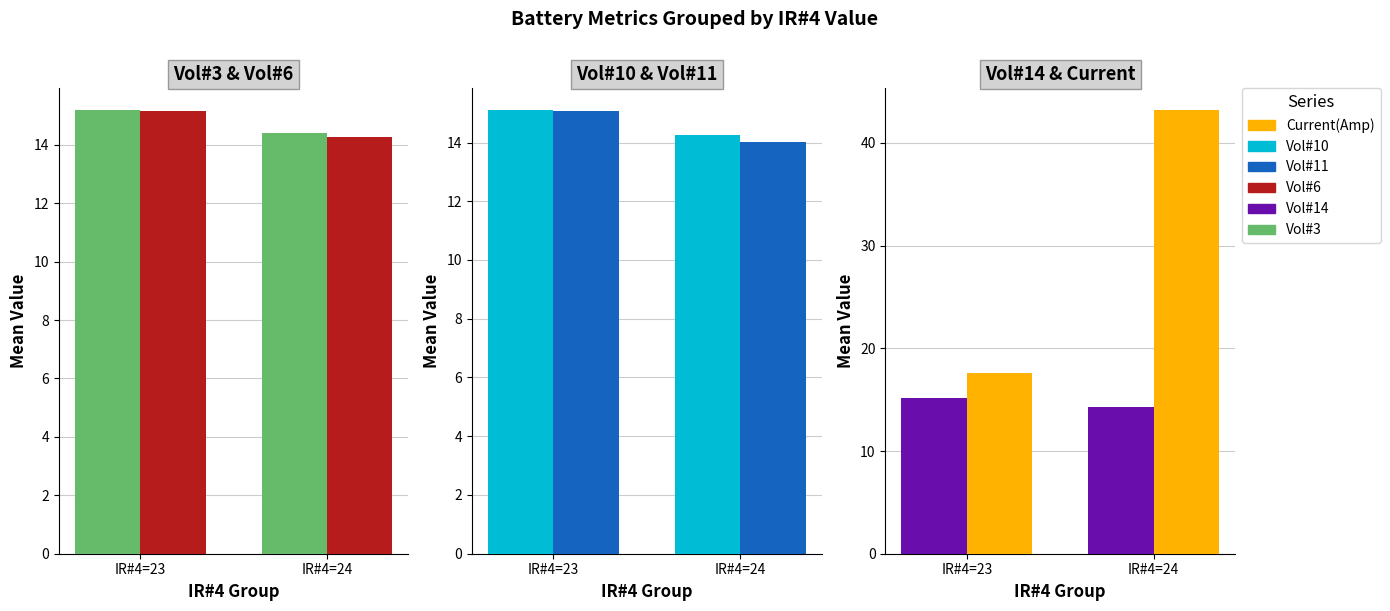

What is the maximum value for Vol#11?

15.1